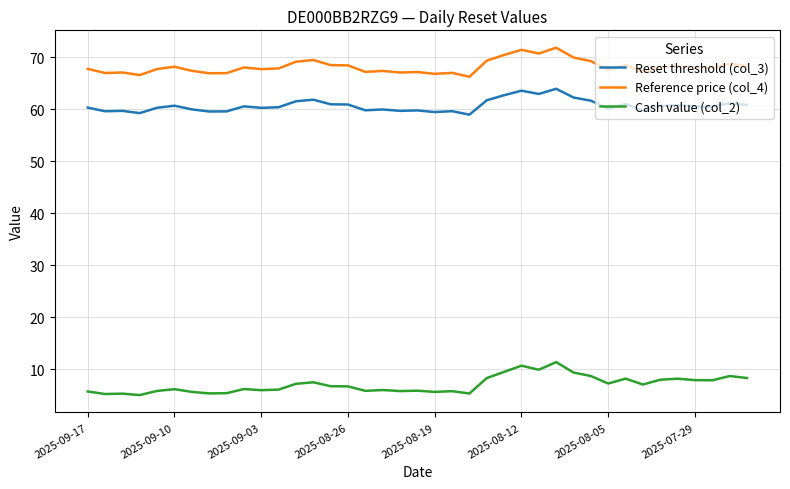

What is the minimum value for Cash value (col_2)?

5.0